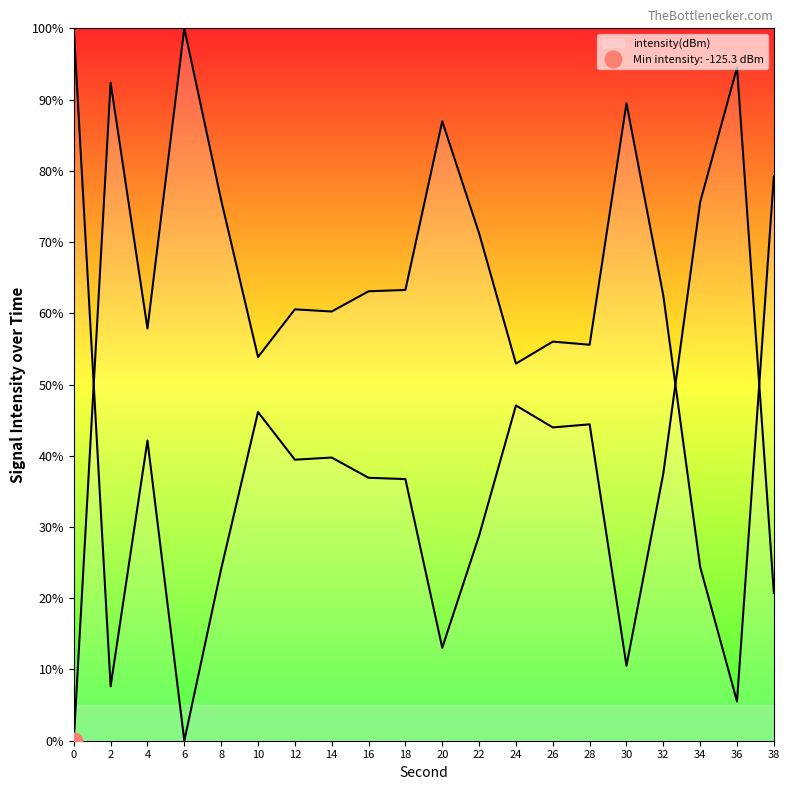

Reading right to left, what are all the values shown in this chart?

38=79.3	36=5.5	34=24.4	32=62.5	30=89.5	28=55.6	26=56.0	24=52.9	22=71.2	20=87.0	18=63.3	16=63.1	14=60.2	12=60.6	10=53.9	8=75.9	6=100.0	4=57.9	2=92.4	0=0.0